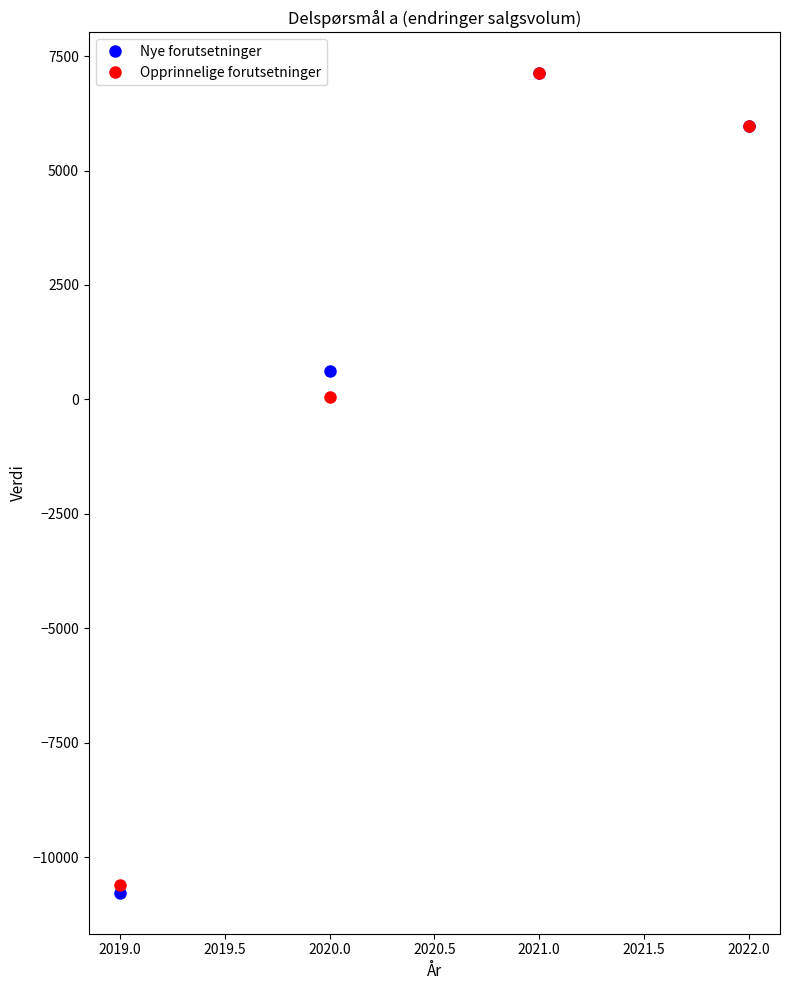

What position from the left is 2020.0?

2